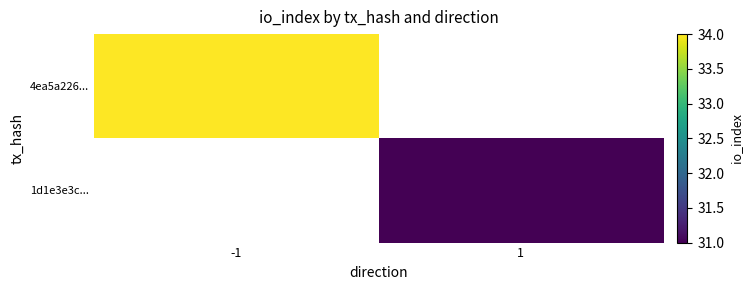

At which category does the chart reach its minimum across all series?

1